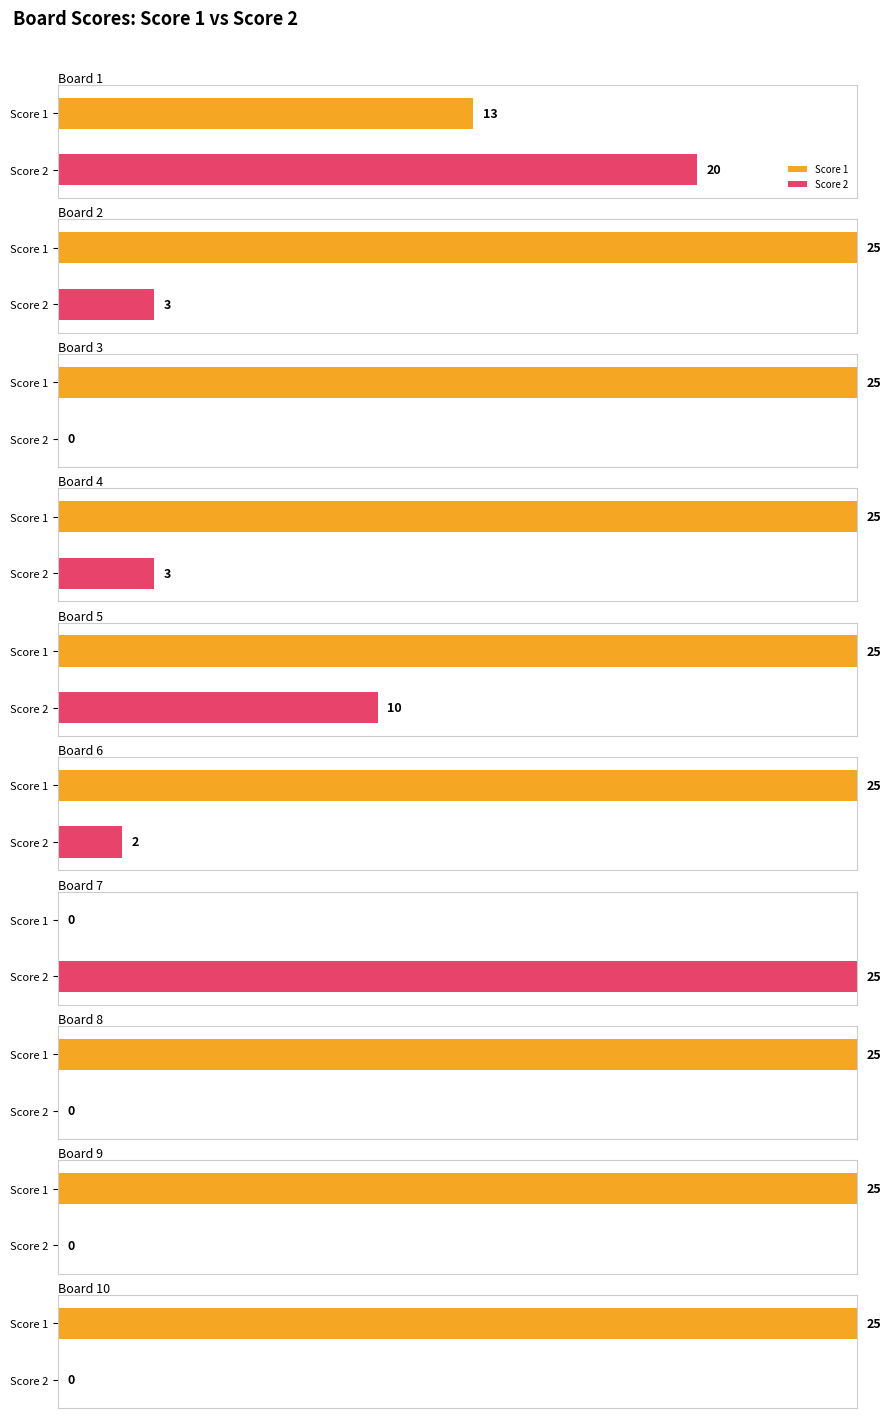

What is the sum of the Score 1 values at Board 7 and Board 2?

25